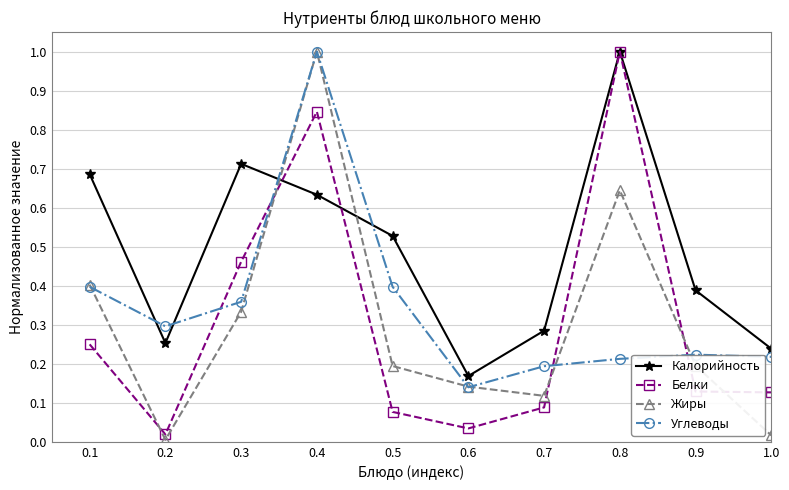

Rank the series at 0.2 from lowest to highest value.

Жиры, Белки, Калорийность, Углеводы